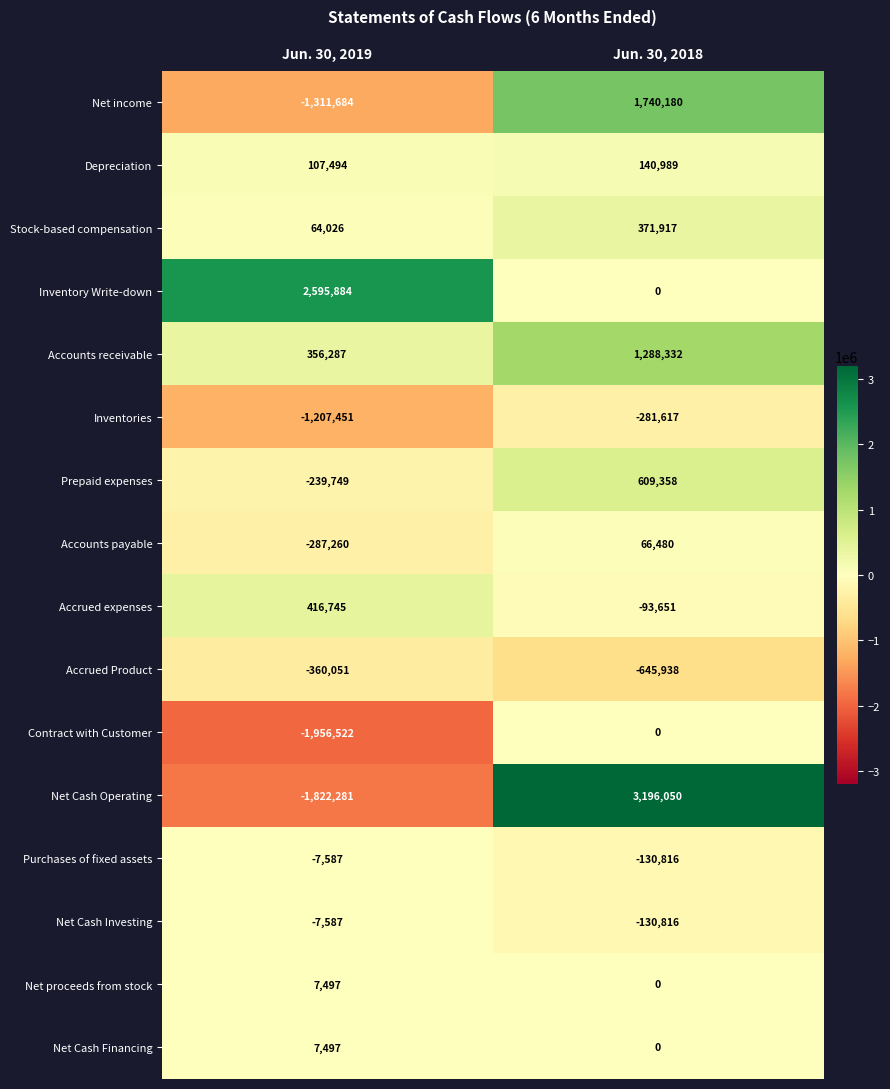

Which series has the largest total across all categories?

Inventory Write-down